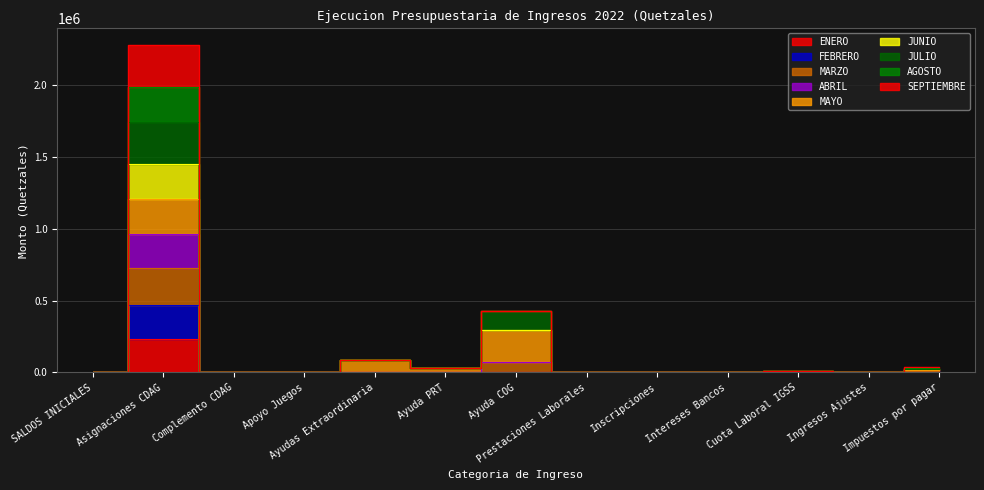

What is the label of the 13th point from the right?

SALDOS INICIALES